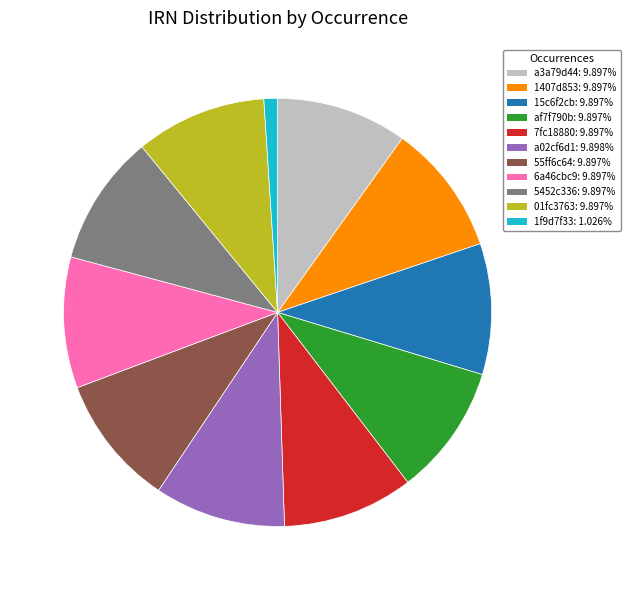

Is 01fc3763 the majority of the pie?

No